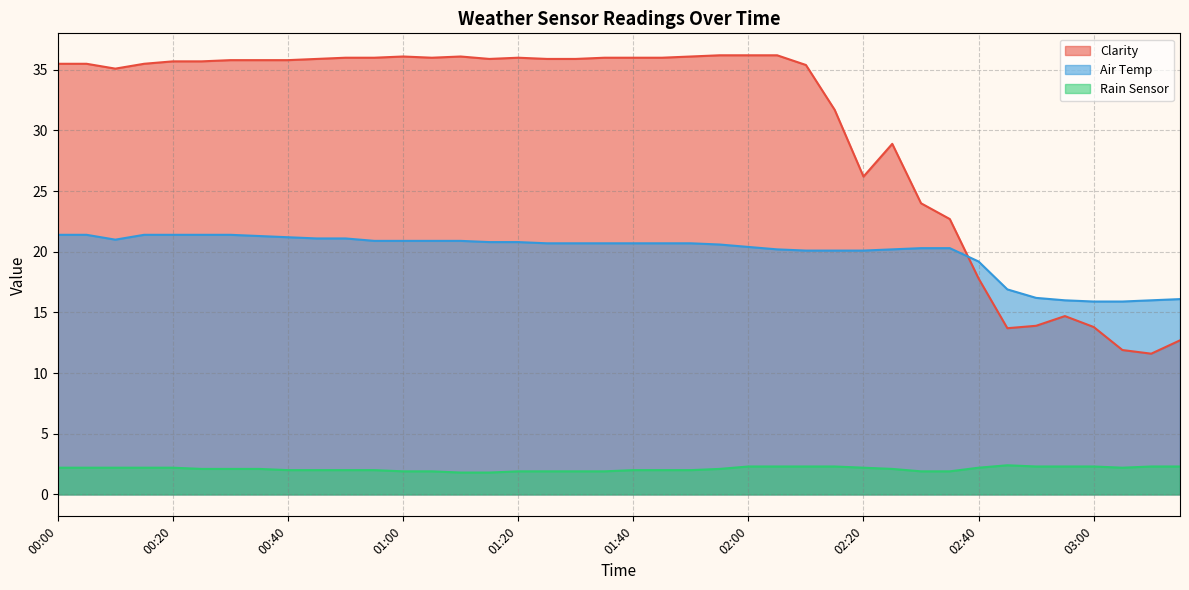

Where does the Clarity series first go above 35?

00:00